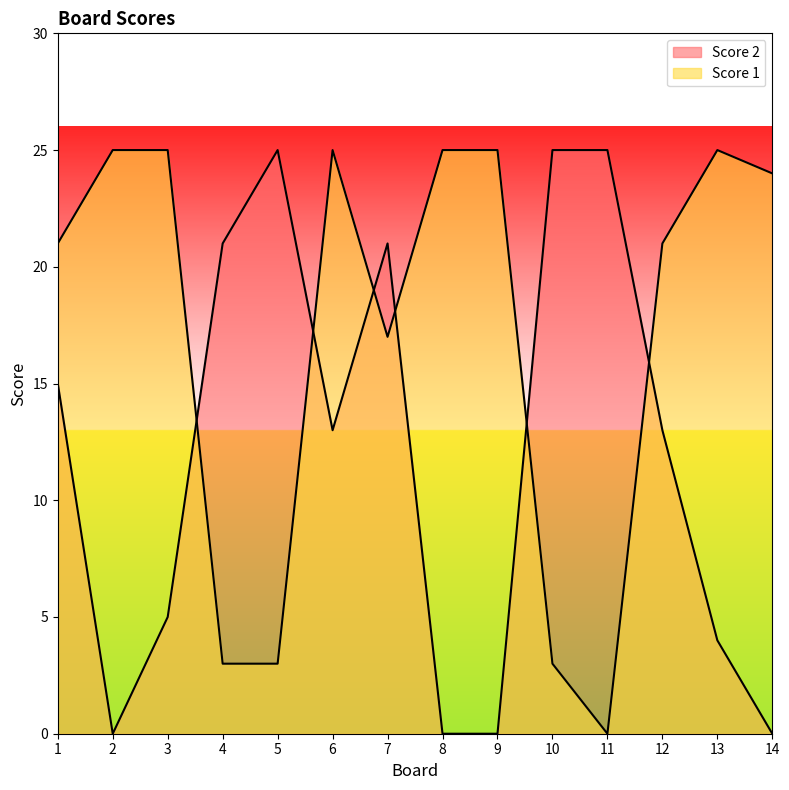

What is the value of the Score 1 point at the 1st from the left?

21